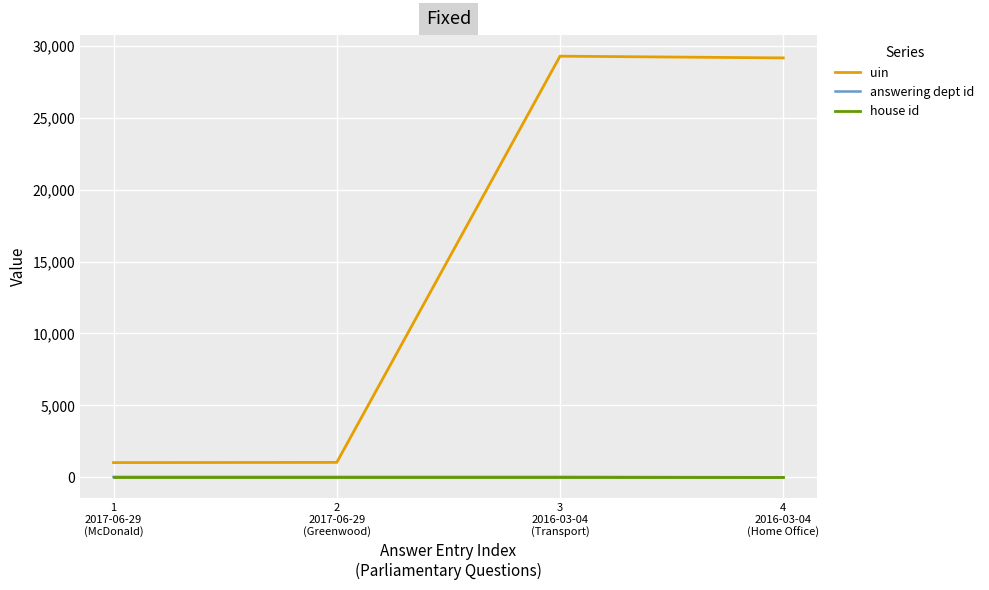

True or false: house id and uin cross at least once.

False